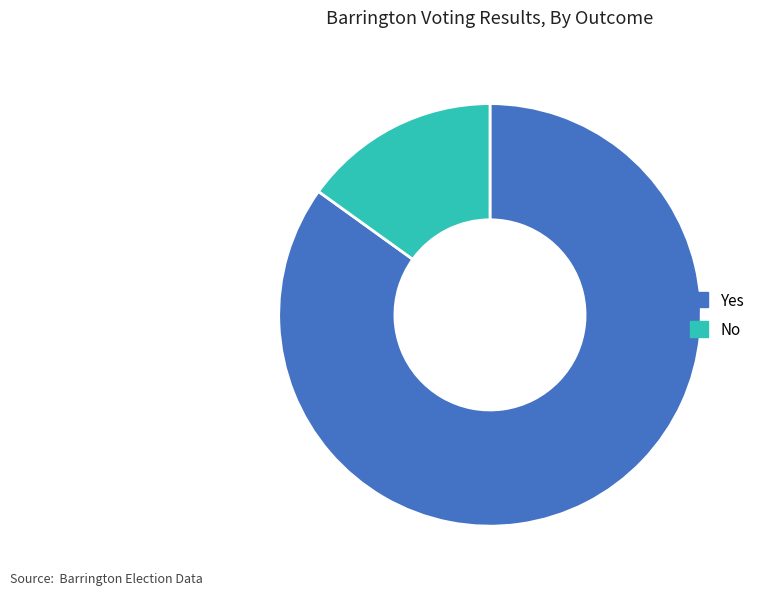

Is the sum of Yes and No greater than half?

Yes